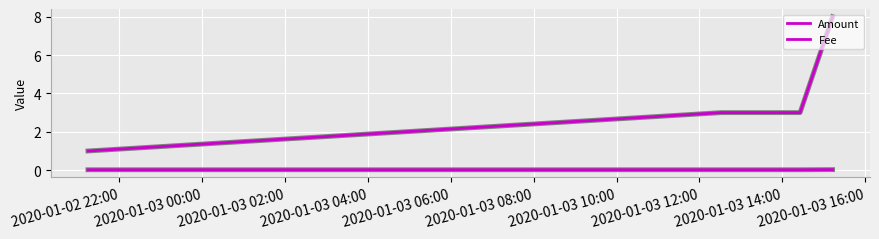

Count the Fee values in the range 0 to 1.

4